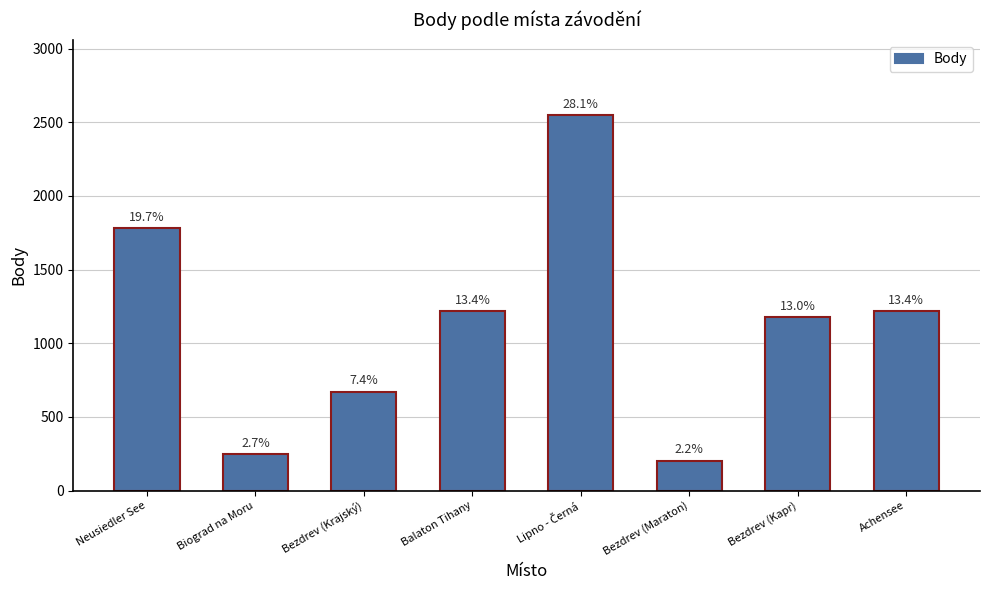

Does the chart contain any negative values?

No